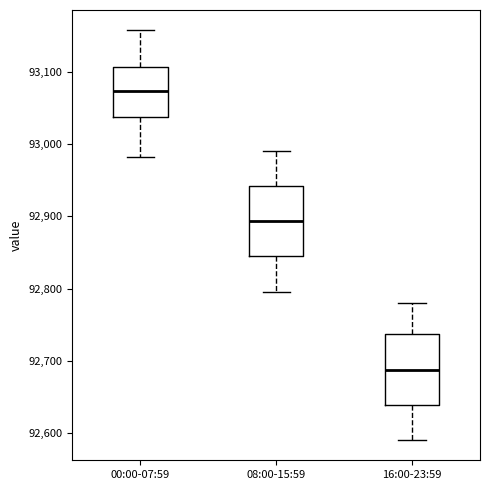

Reading left to right, transcribe this box plot: for each box, give where its median line is, the range the box spans, and where its two whiskers end, as read against the y-axis. The values are not printed on the chart, so give them approximately, as read against the axis.

00:00-07:59: median 93070, box 93040 to 93110, whiskers 92980 to 93160
08:00-15:59: median 92890, box 92840 to 92940, whiskers 92800 to 92990
16:00-23:59: median 92690, box 92640 to 92740, whiskers 92590 to 92780